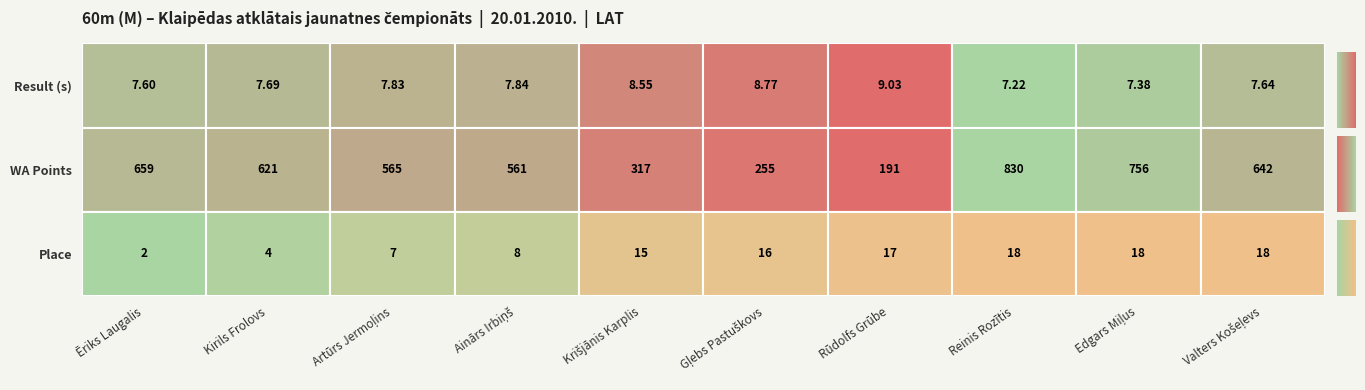

Which series has the largest total across all categories?

WA Points